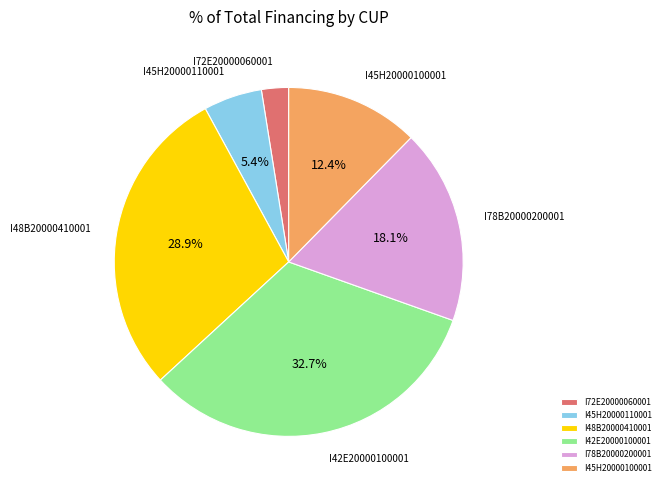

Between I45H20000100001 and I78B20000200001, which is larger?

I78B20000200001